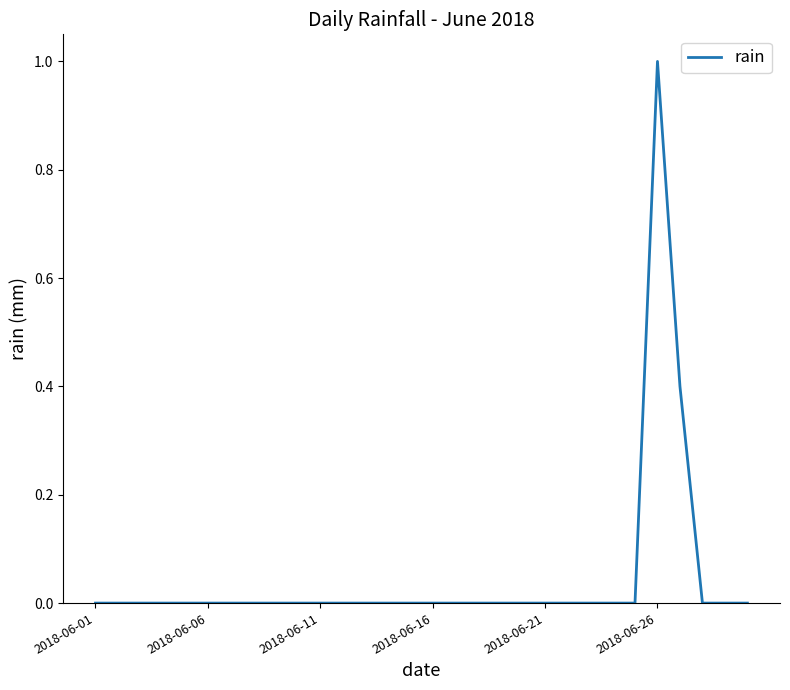

How many values are between 0 and 1?

30